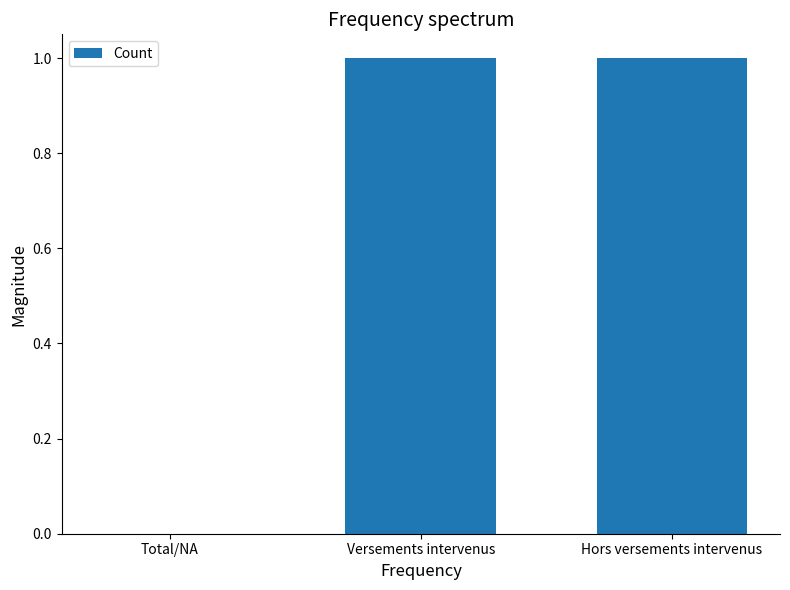

Count the values in the range 0 to 1.

3